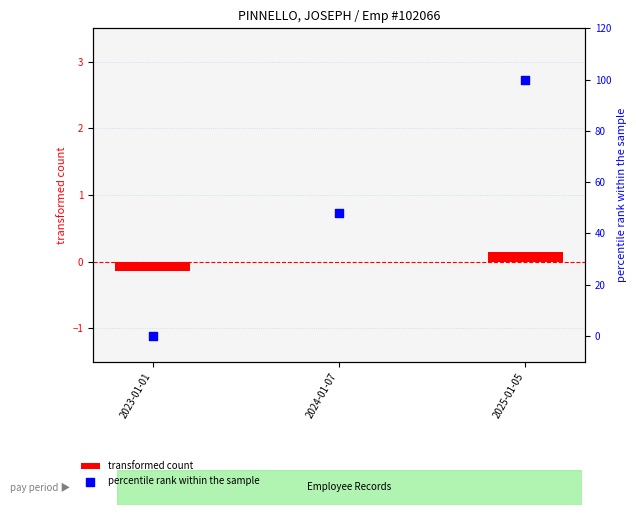

At how many categories does at least one series exceed 91?

1